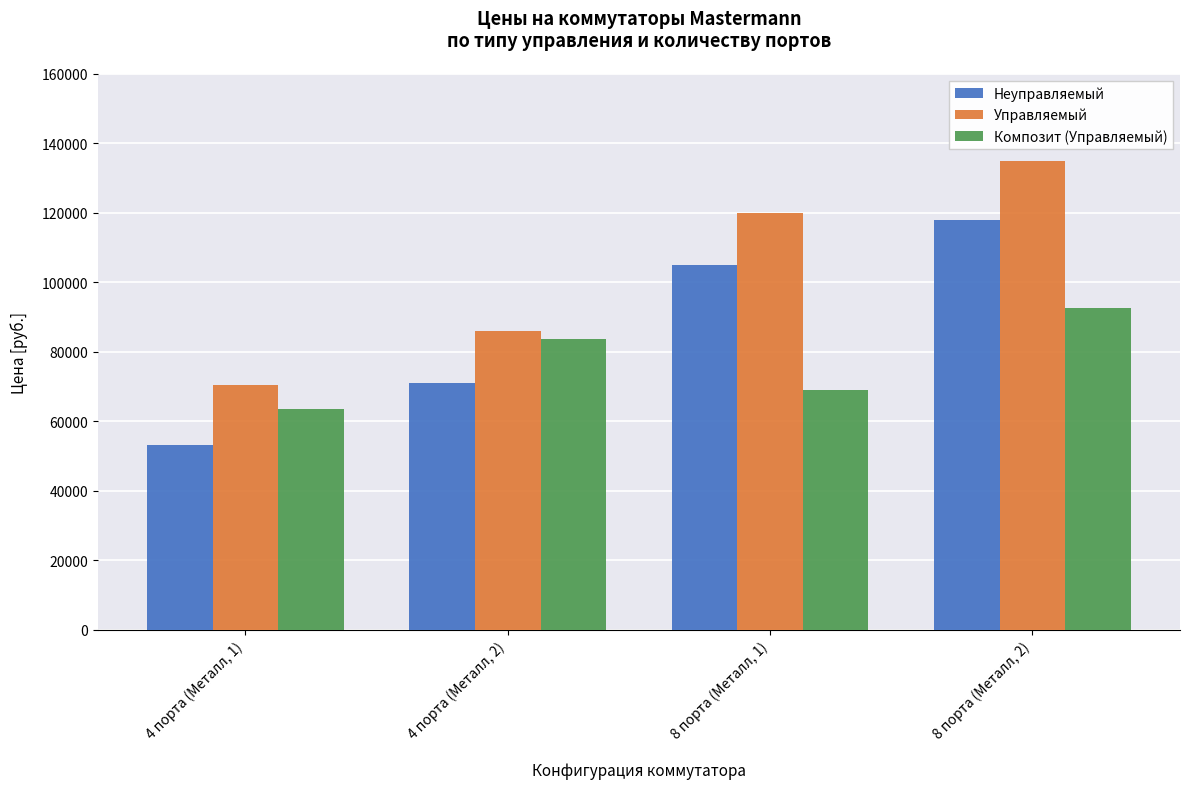

Between 4 порта (Металл, 2) and 8 порта (Металл, 2), which series saw the biggest shift?

Управляемый